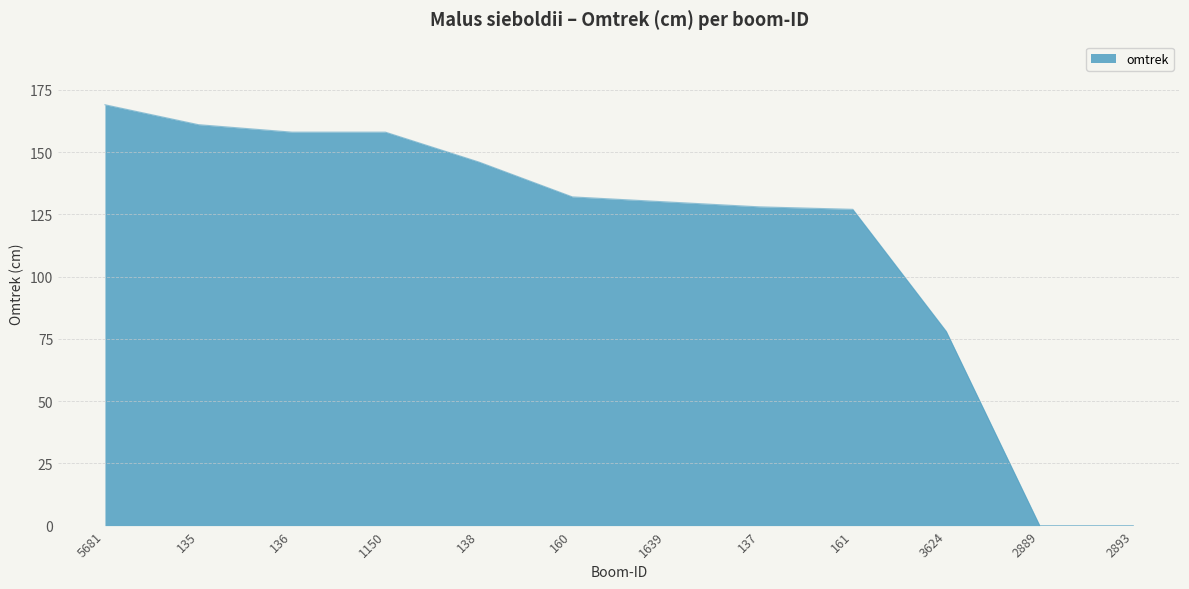

True or false: the data shows 78 at 3624.

True